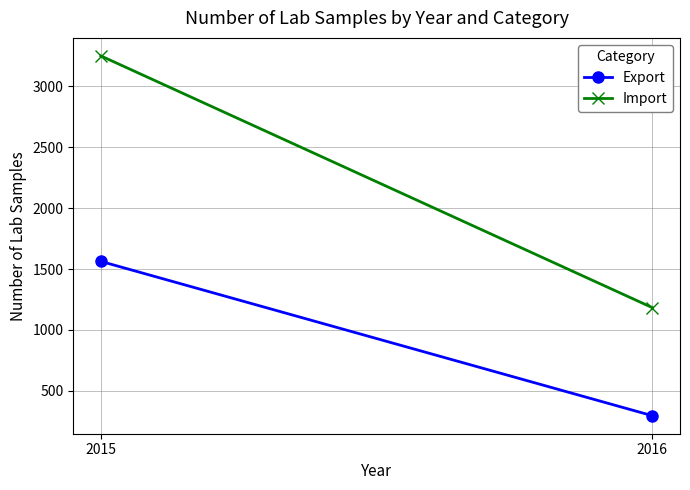

What is the lowest value of the Import series?

1183